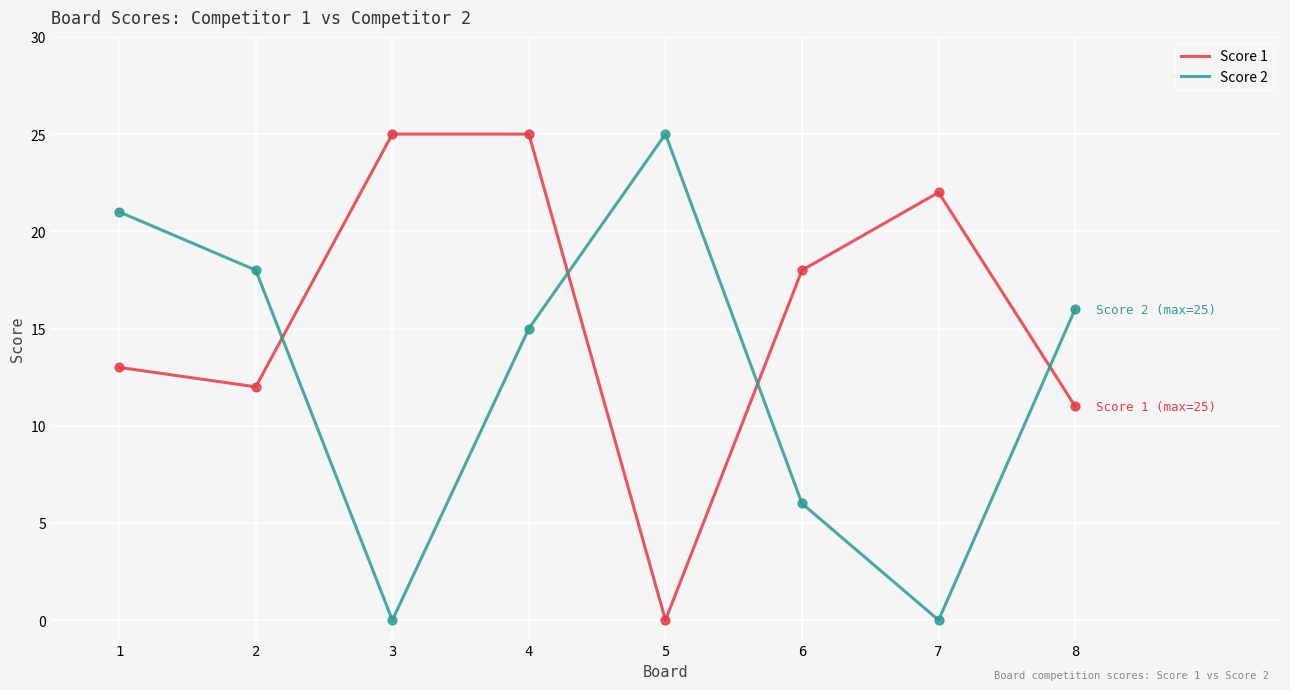

What is the total value across all series at 7?

22